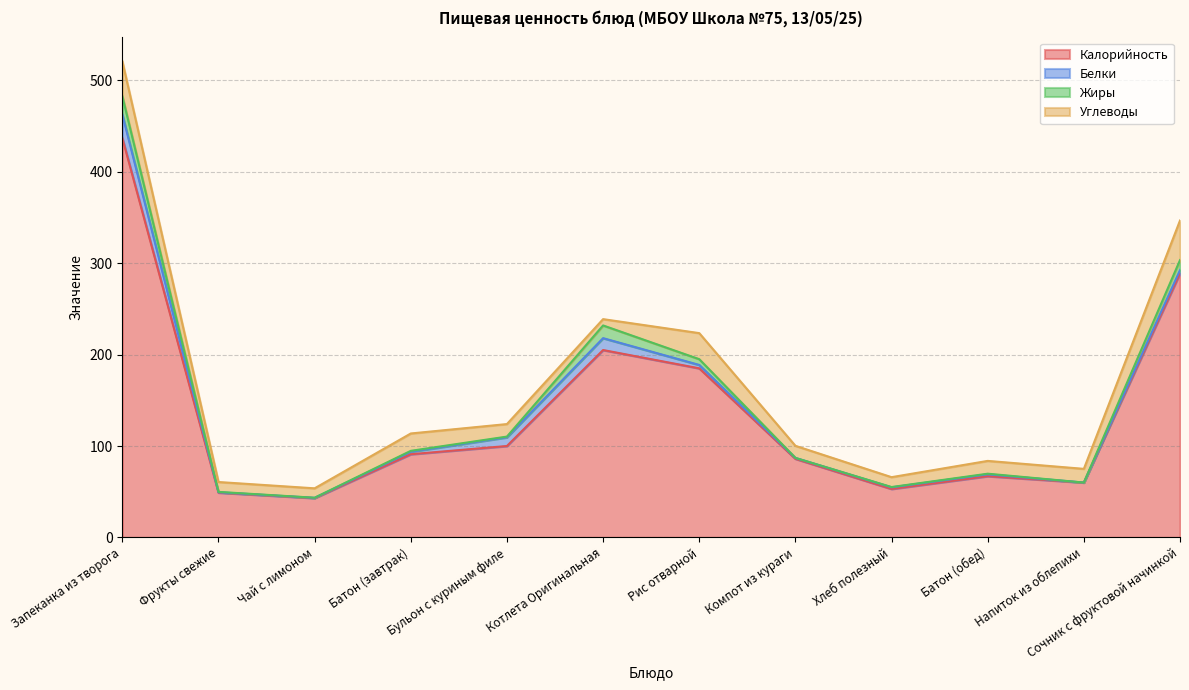

What position from the left is Хлеб полезный?

9